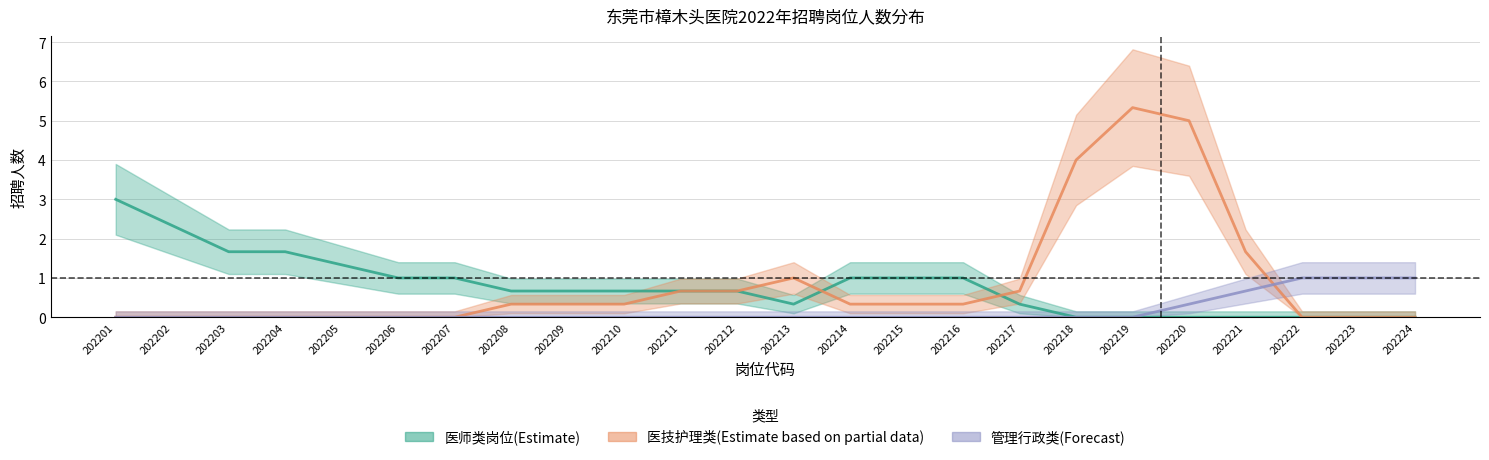

Which category has the highest value across all series?

202219